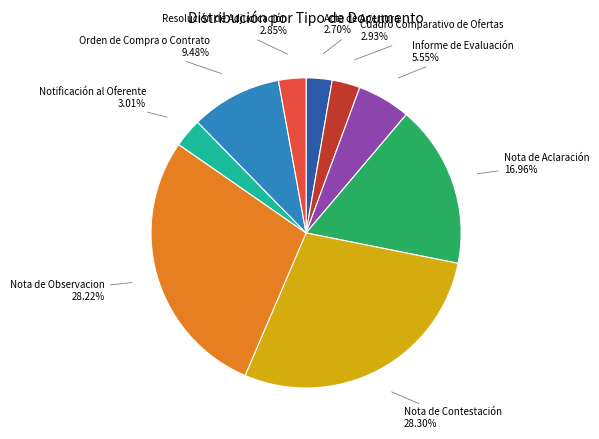

To the nearest percent, what portion does Resolución de Adjudicación represent?

3%